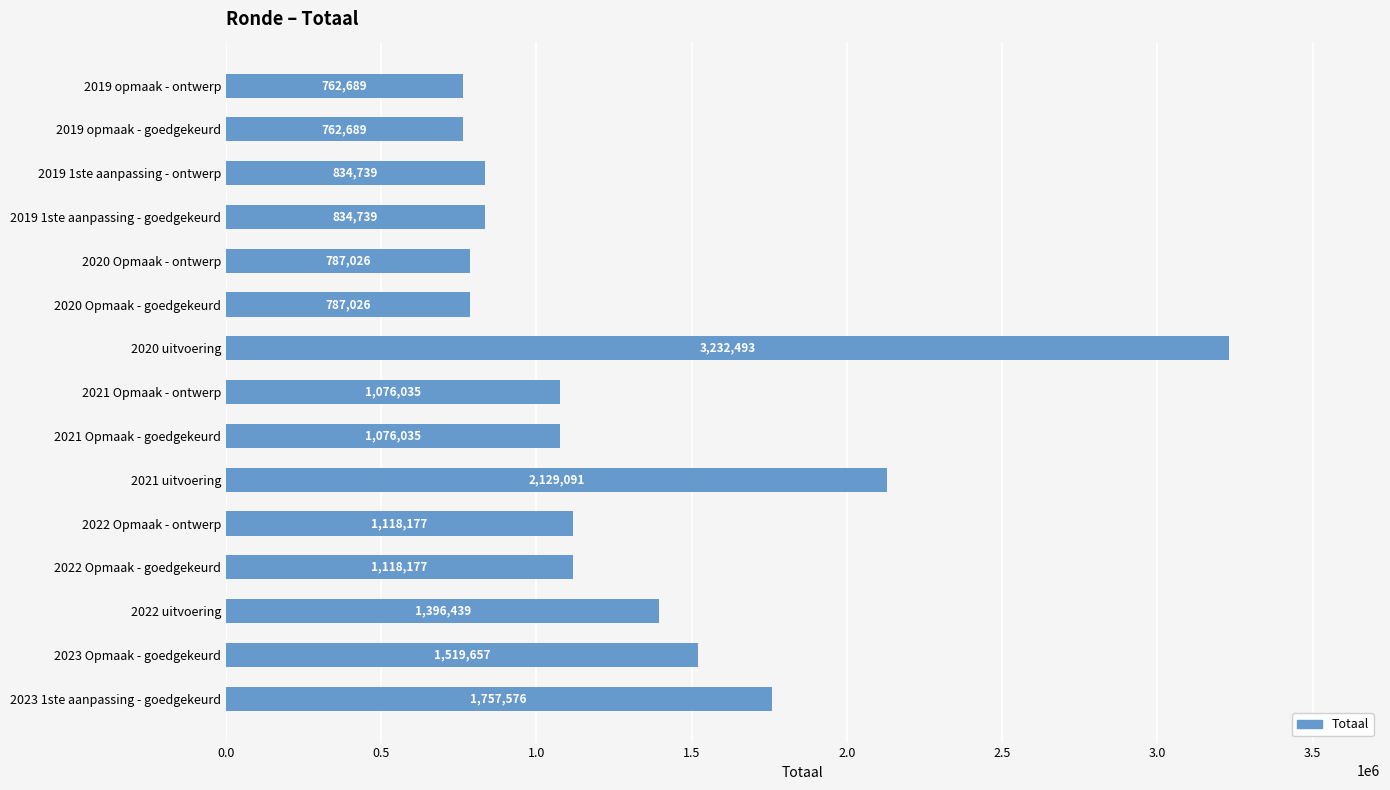

What is the value of the 14th bar from the top?

1519657